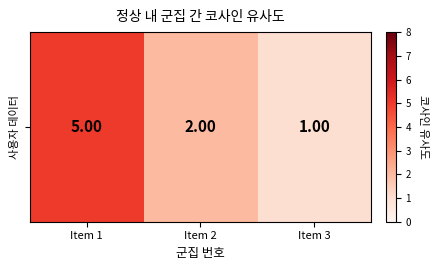

How many values exceed 2?

1